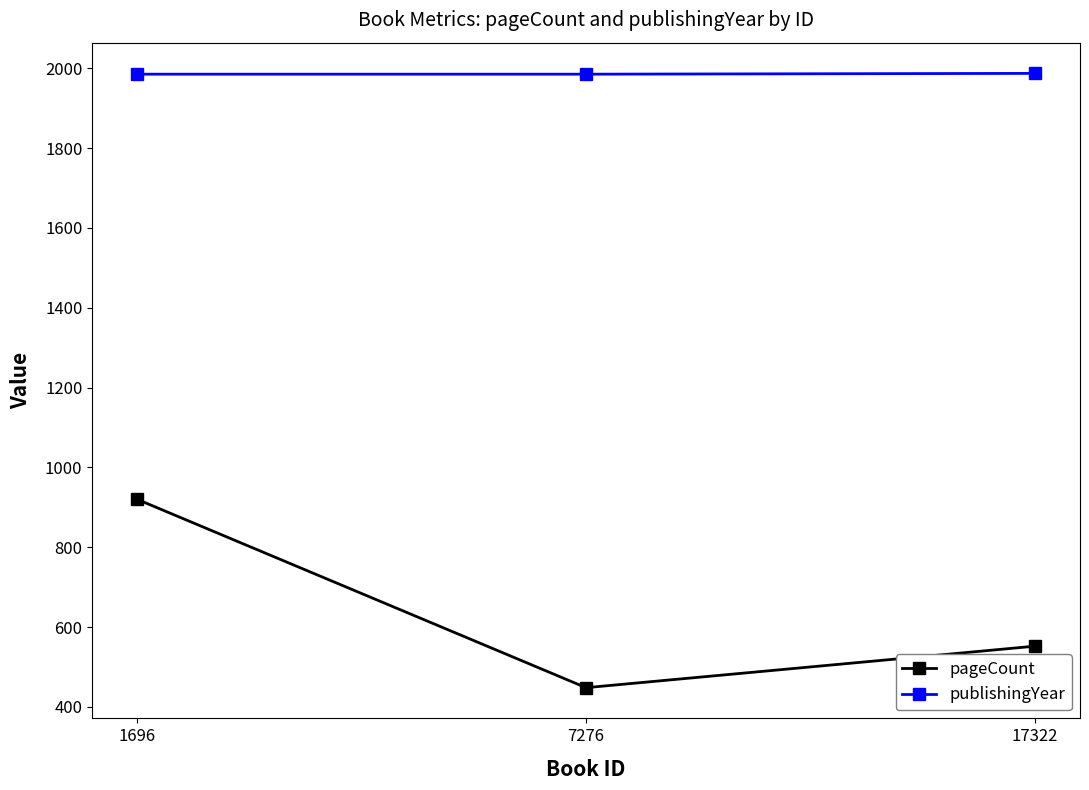

Is it true that publishingYear equals 1267 at 7276?

False